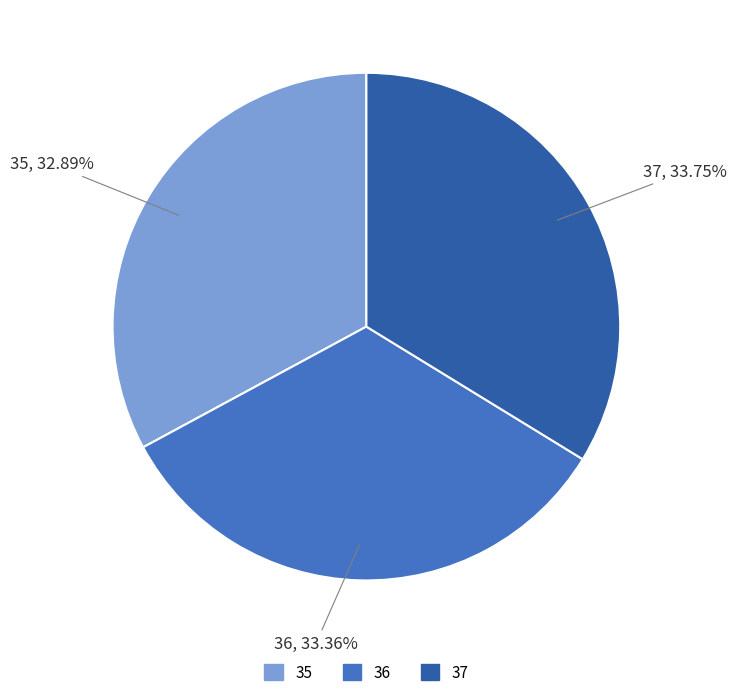

How many segments does this pie chart have?

3